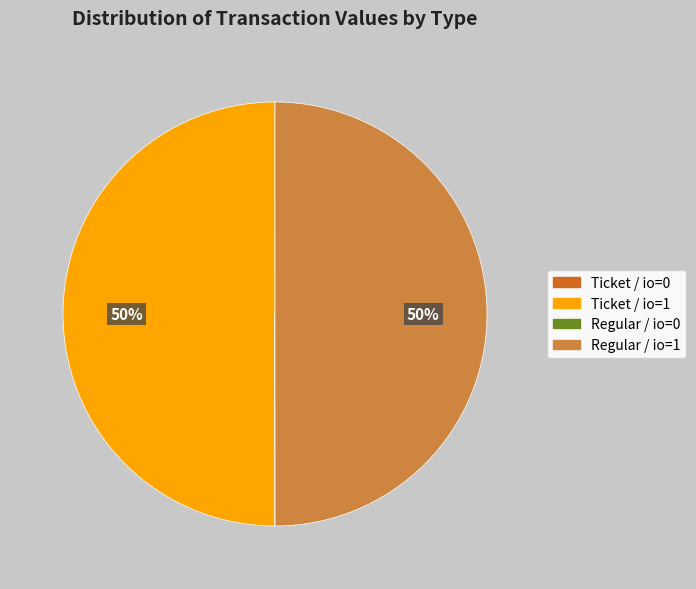

To the nearest percent, what is the average slice percentage?

25%